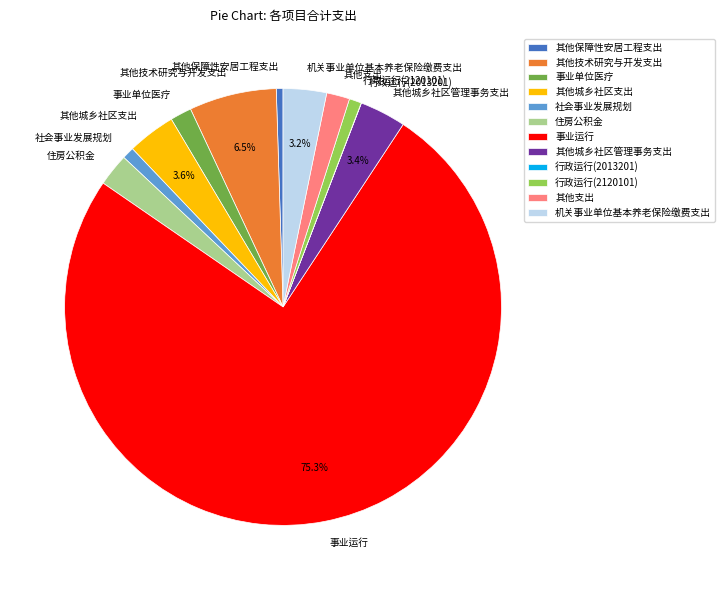

Is it true that 机关事业单位基本养老保险缴费支出 is 3% of the pie?

True